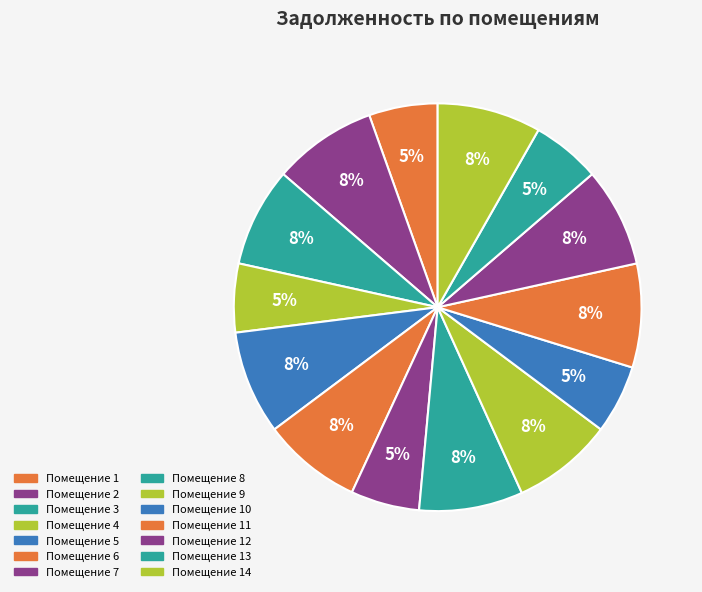

Rank the categories by value from lowest to highest.

1, 4, 7, 10, 13, 3, 6, 12, 9, 2, 5, 8, 11, 14